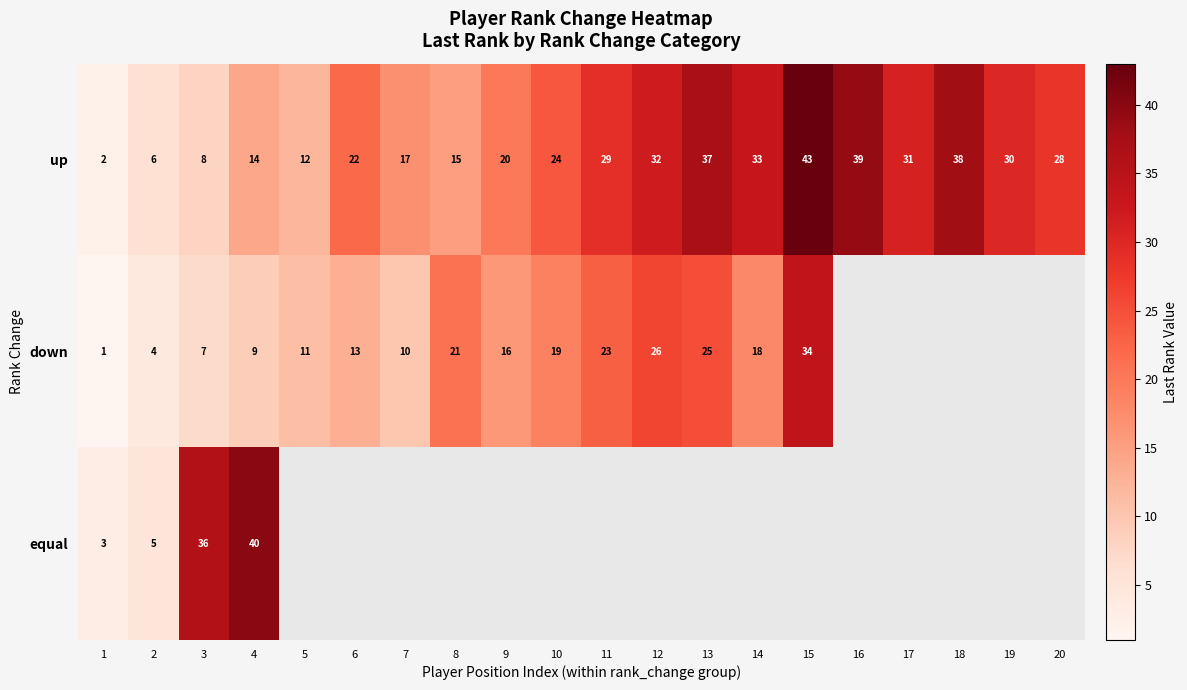

List the labels in order of up value, largest first.

15, 16, 18, 13, 14, 12, 17, 19, 11, 20, 10, 6, 9, 7, 8, 4, 5, 3, 2, 1